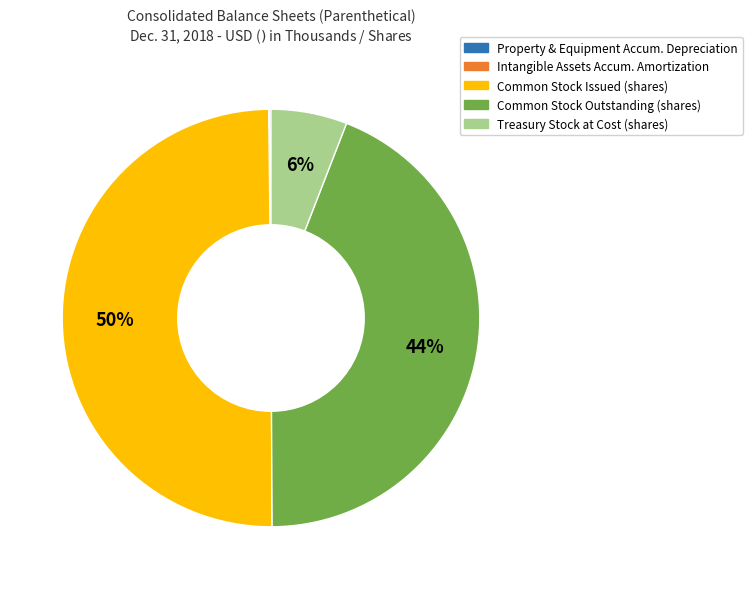

To the nearest percent, what is the difference between the largest and smallest slice percentages?

50%